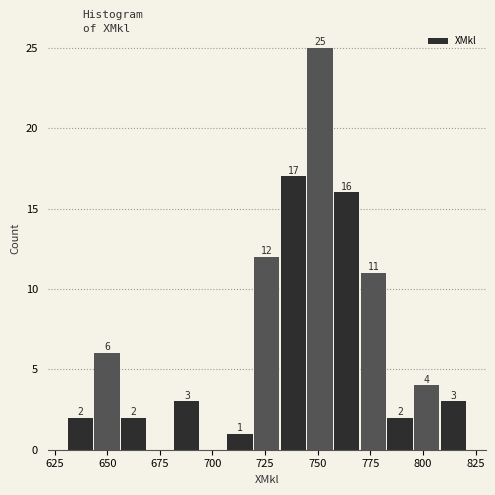

Around what value on the x-axis is the tallest bar? Give the approximate position of its centre, as read against the axis.

750